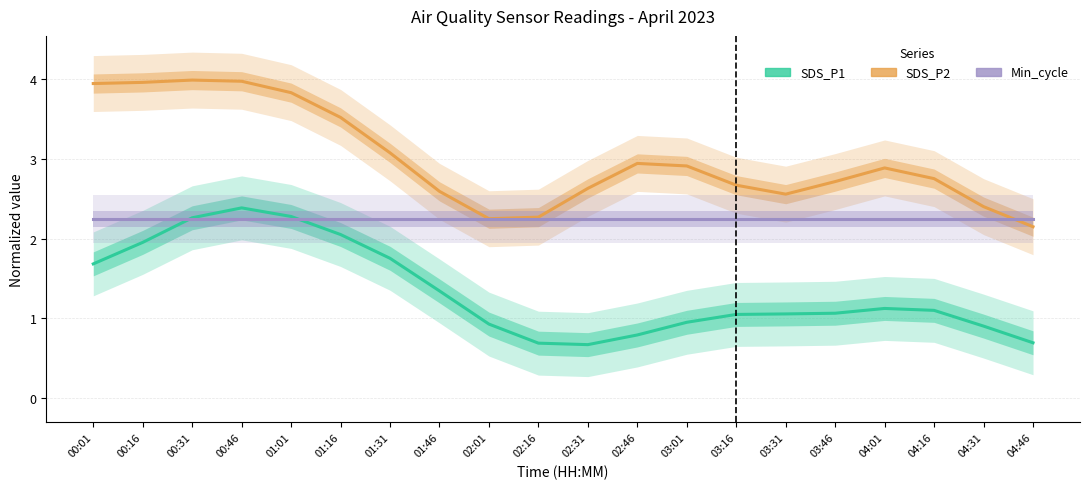

Reading left to right, transcribe all the data shown in this chart.

SDS_P1: 1.7	2.0	2.3	2.4	2.3	2.1	1.8	1.3	0.9	0.7	0.7	0.8	1.0	1.1	1.1	1.1	1.1	1.1	0.9	0.7
SDS_P2: 3.9	4.0	4.0	4.0	3.8	3.5	3.1	2.6	2.2	2.3	2.6	2.9	2.9	2.7	2.6	2.7	2.9	2.7	2.4	2.1
Min_cycle: 2.2	2.2	2.2	2.2	2.2	2.2	2.2	2.2	2.2	2.2	2.2	2.2	2.2	2.2	2.2	2.2	2.2	2.2	2.2	2.2